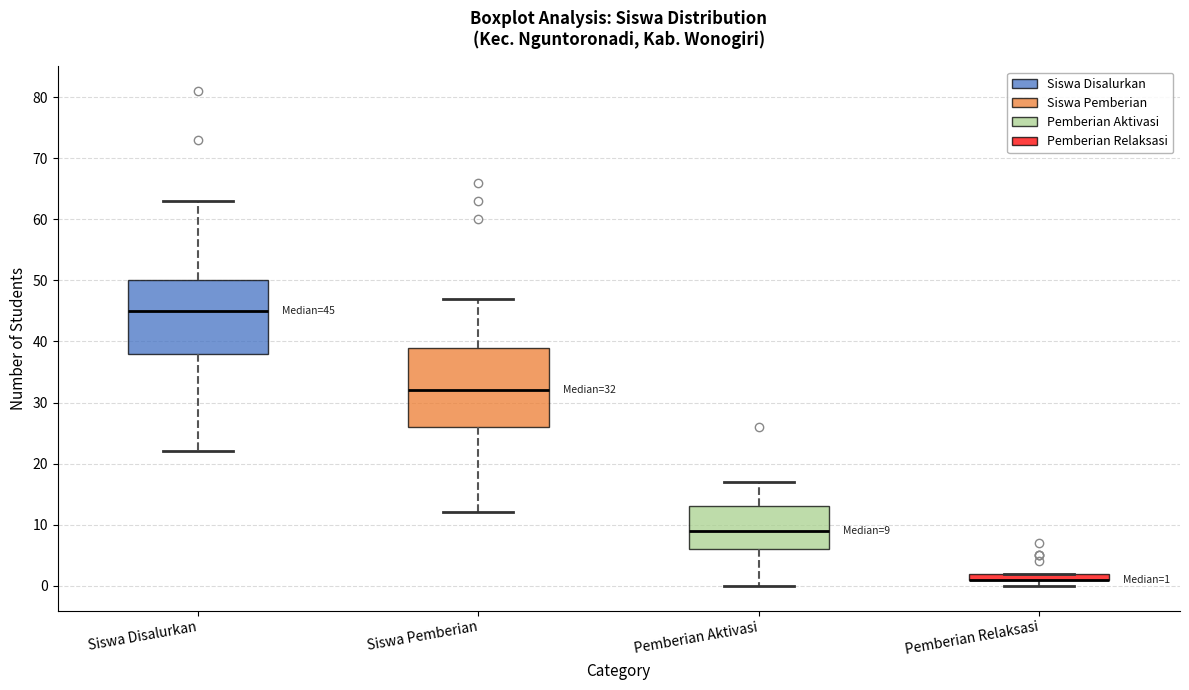

Comparing the boxes themselves (not the whiskers), which one is the tallest?

Siswa Pemberian